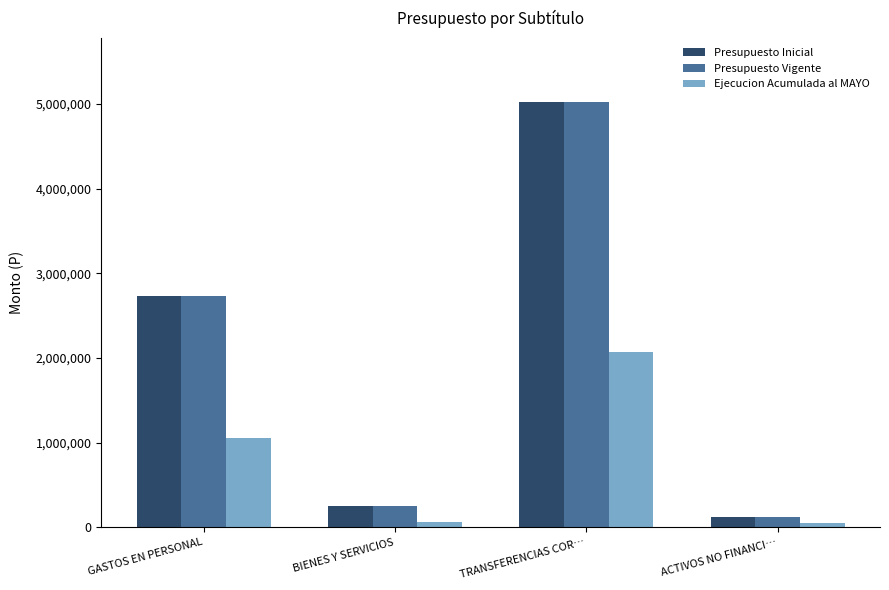

True or false: Presupuesto Inicial has a value of 117323 at ACTIVOS NO FINANCI….

True